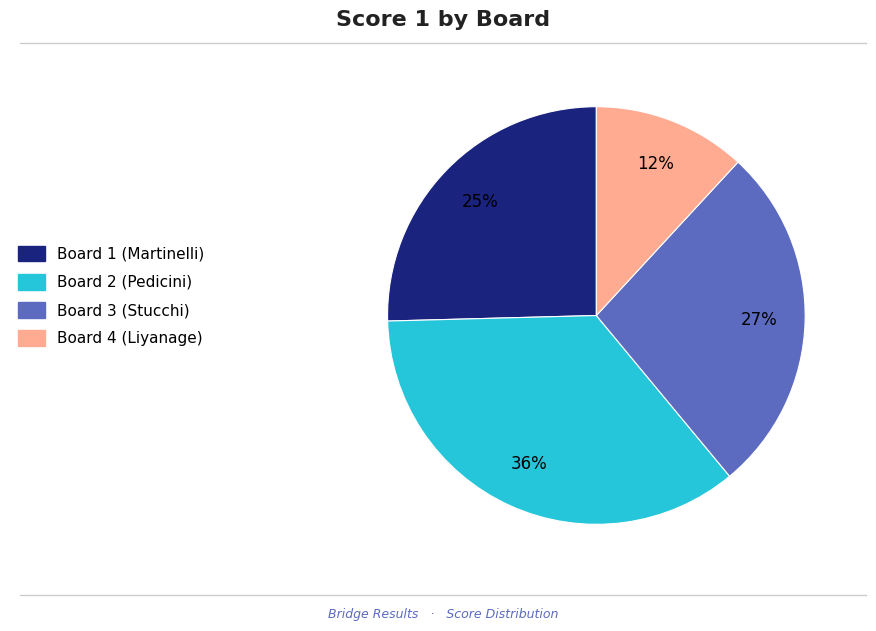

Do Board 4 (Liyanage) and Board 2 (Pedicini) together represent more than half of the pie?

No